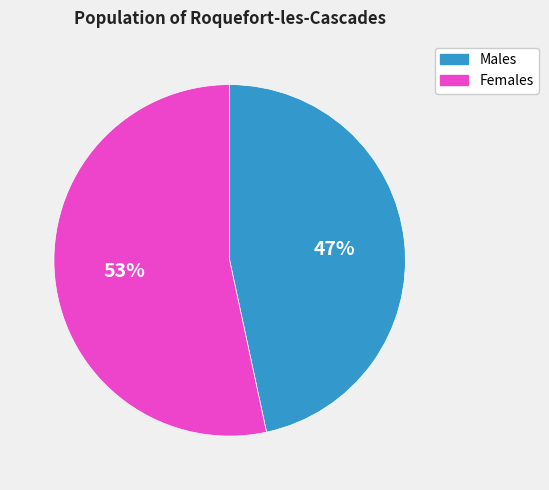

Does any single category account for the majority?

Yes